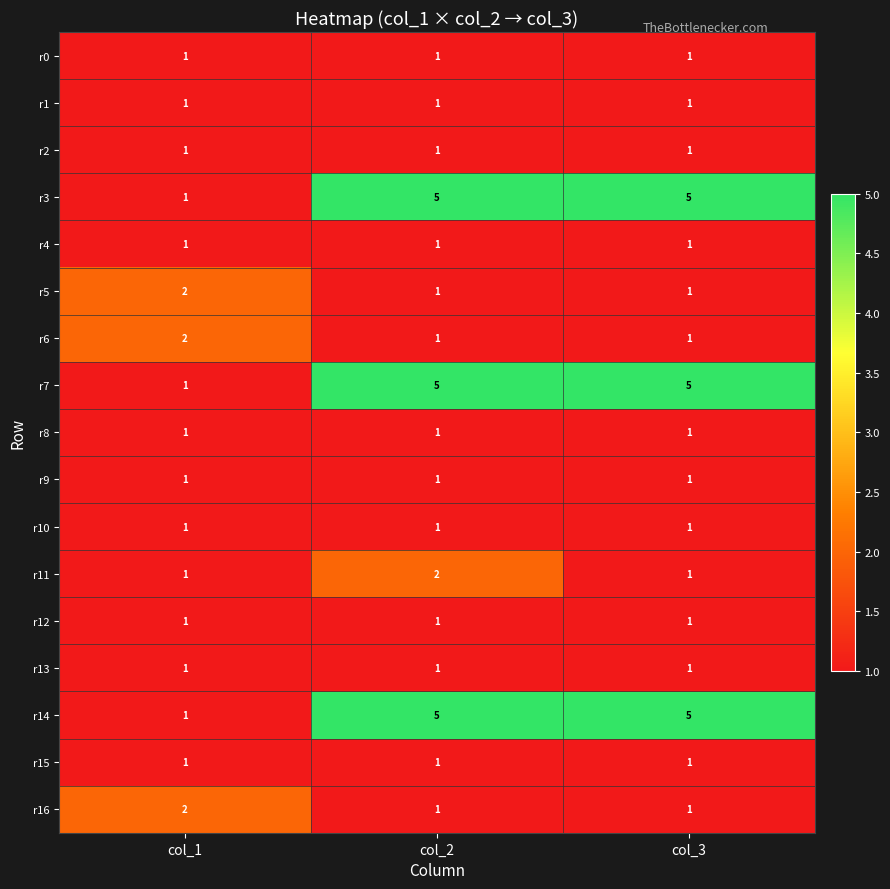

The r7 series shows 5 at col_3. True or false?

True